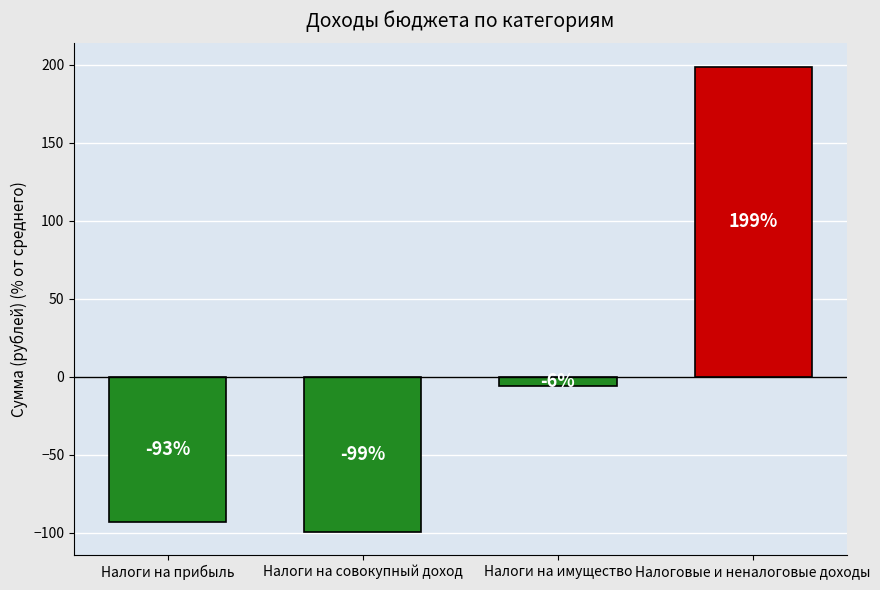

Where is the data nearest to the value 49?

Налоги на имущество